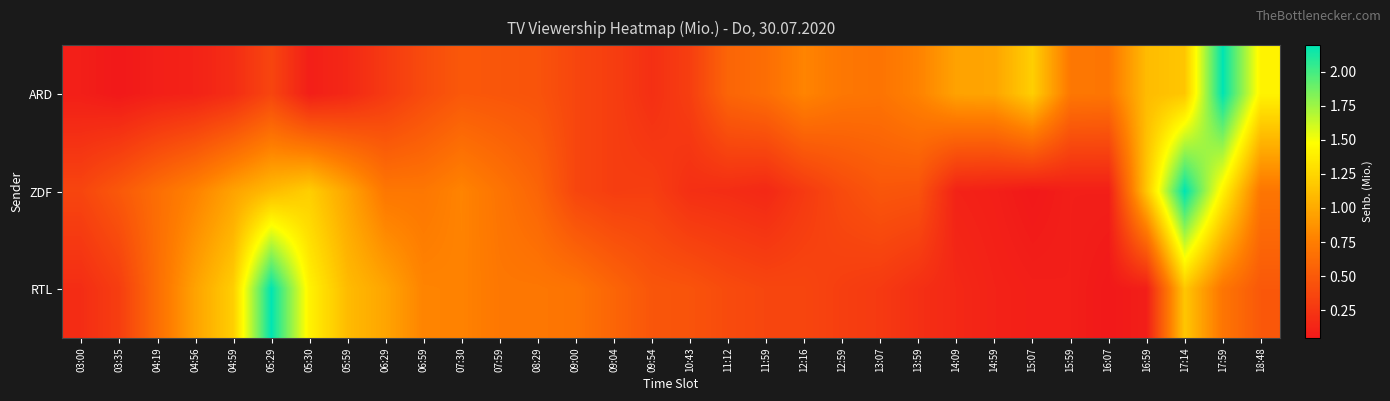

Which series changed the most between 16:07 and 17:59?

ARD